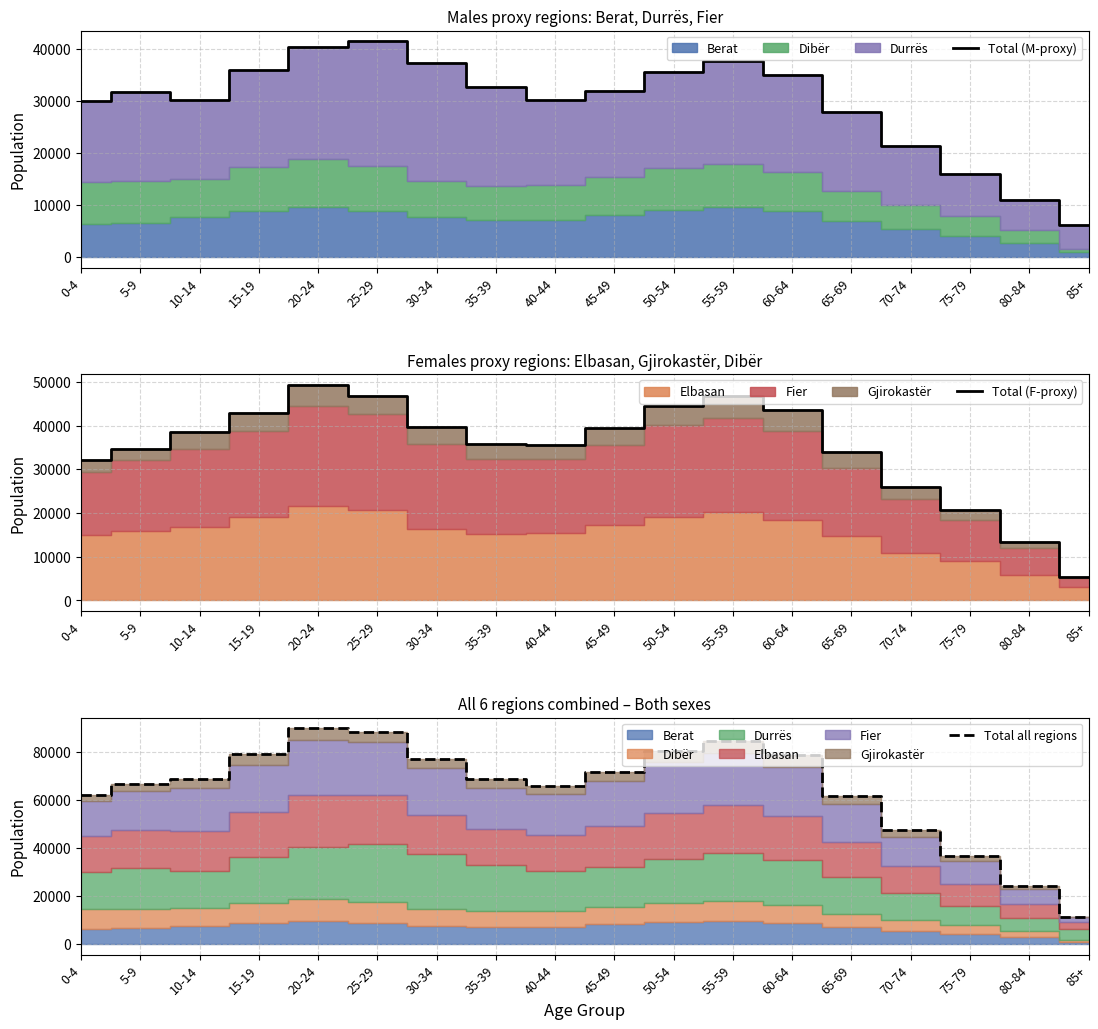

Does the chart have visible grid lines?

Yes